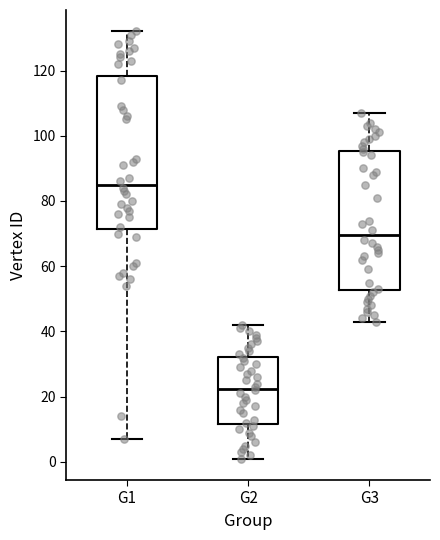

Reading left to right, transcribe this box plot: for each box, give where its median line is, the range the box spans, and where its two whiskers end, as read against the y-axis. The values are not printed on the chart, so give them approximately, as read against the axis.

G1: median 86, box 72 to 118, whiskers 8 to 132
G2: median 22, box 12 to 32, whiskers 2 to 42
G3: median 70, box 52 to 96, whiskers 44 to 108